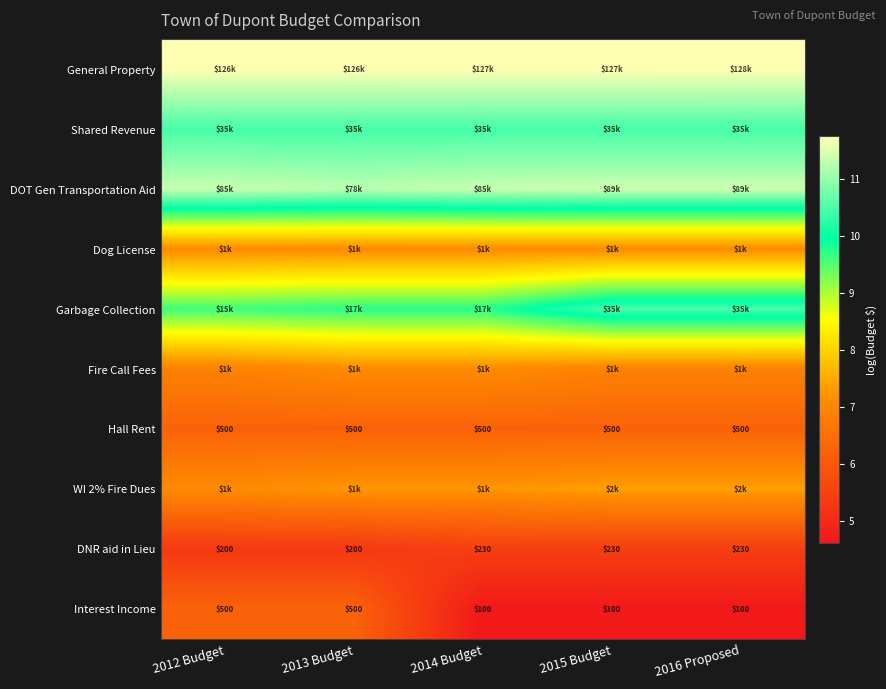

What is the sum of all Interest Income values?

26.3